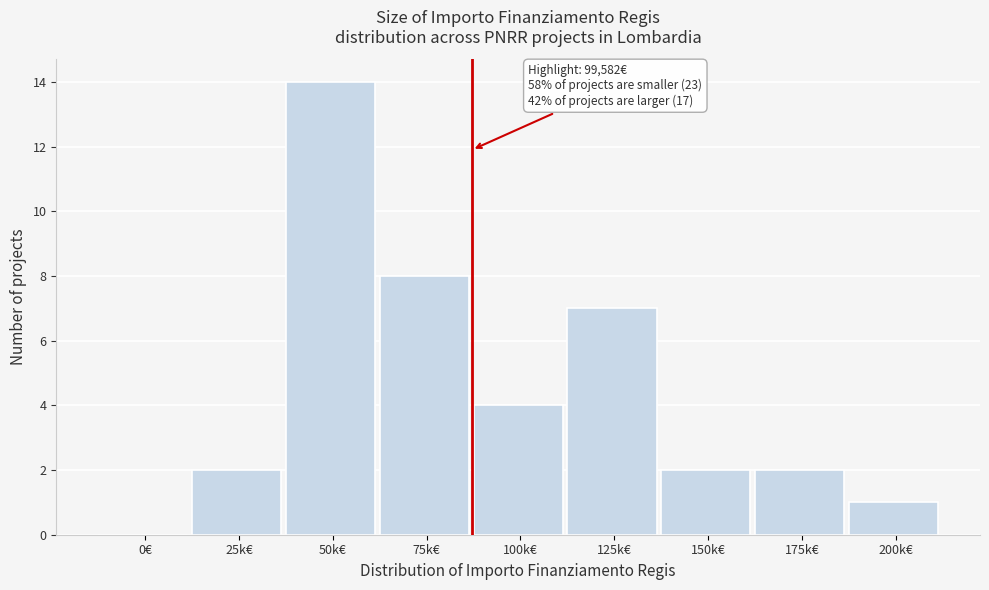

Reading left to right, list all the values displayed in this chart.

0€=0	25k€=2	50k€=14	75k€=8	100k€=4	125k€=7	150k€=2	175k€=2	200k€=1